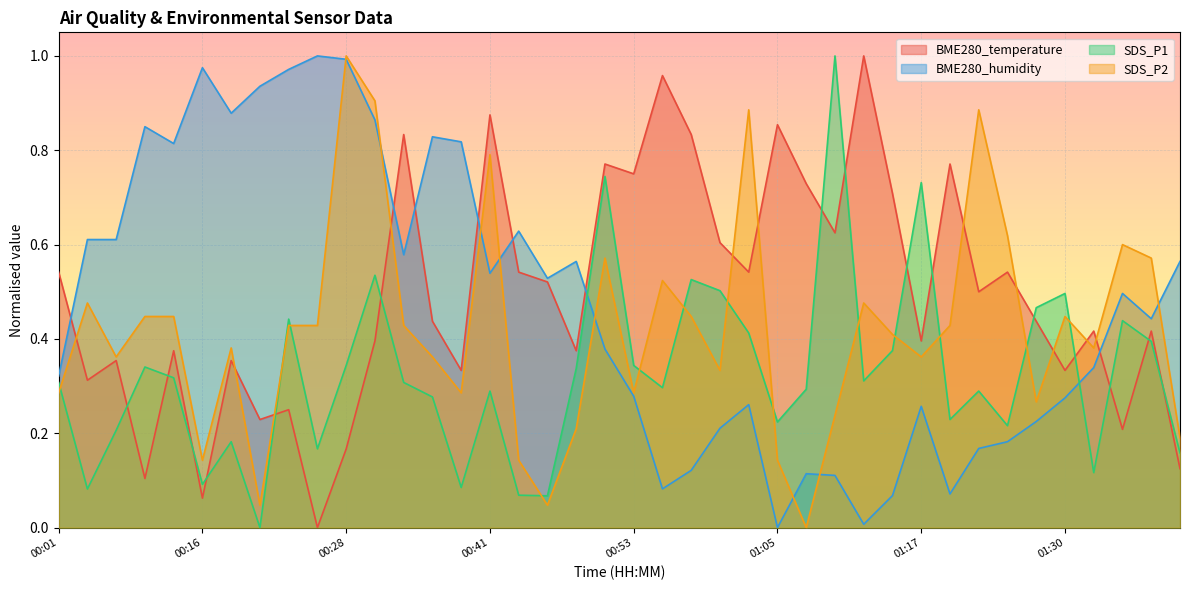

Does the chart display data point markers on the line(s)?

No